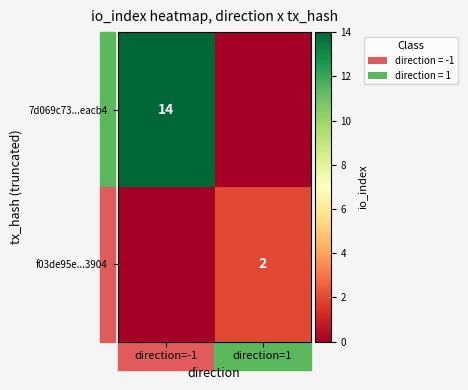

The value of f03de95e...3904 at direction=1 is 2. True or false?

True